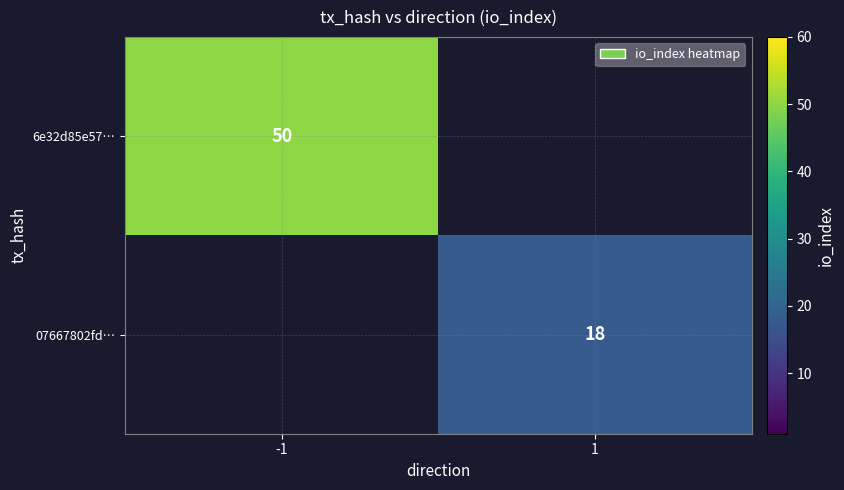

True or false: 6e32d85e57… has a value of 84 at -1.

False